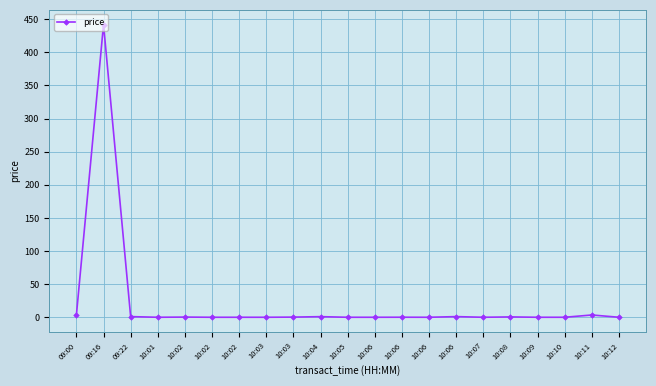

How many interior local peaks (higher than both neighbors) does the data have?

7